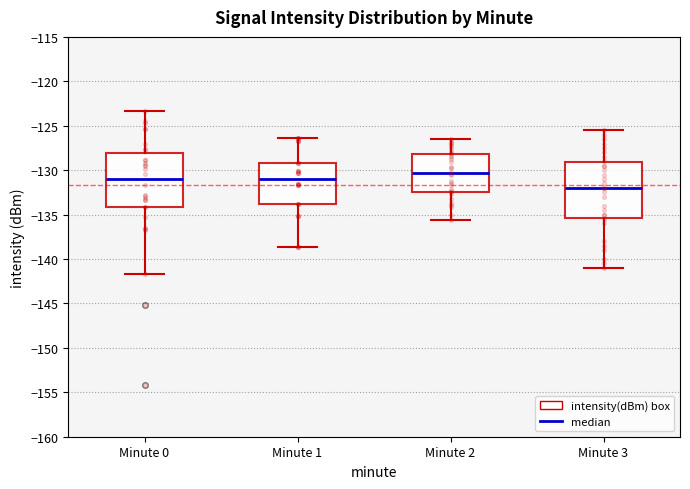

Where does the upper whisker of the box for Minute 3 end on the y-axis? The values are not printed on the chart, so give them approximately, as read against the axis.

-125.5